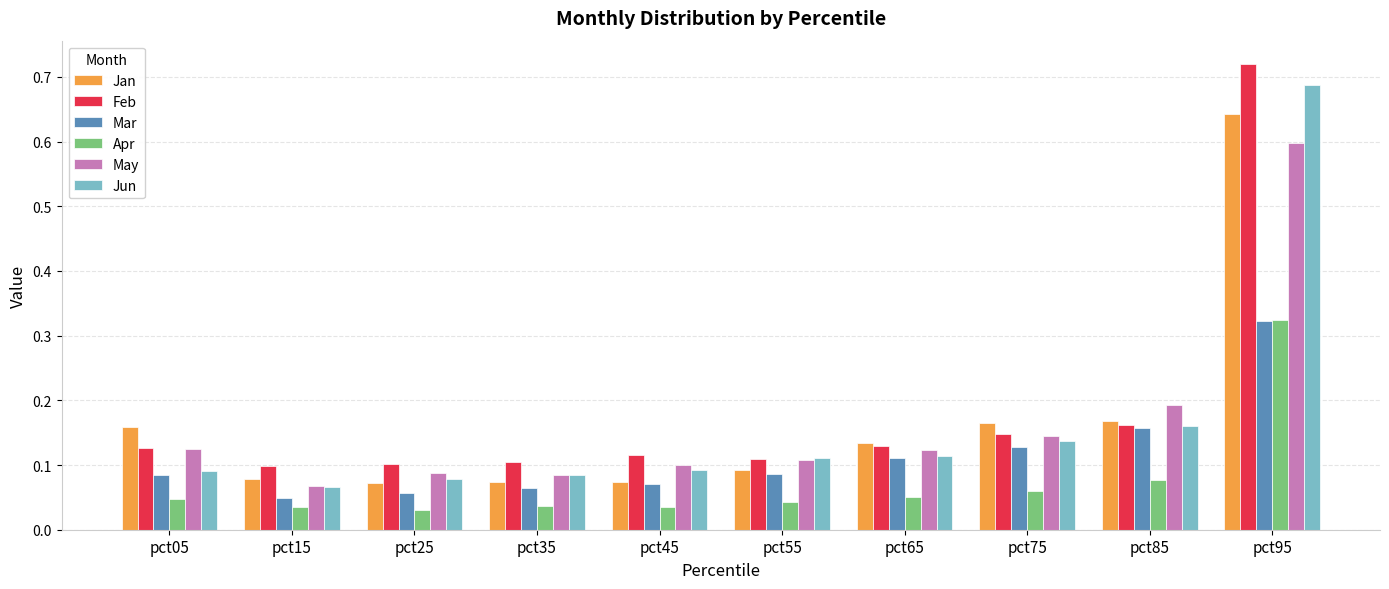

Is it true that Jun equals 0.1 at pct85?

False